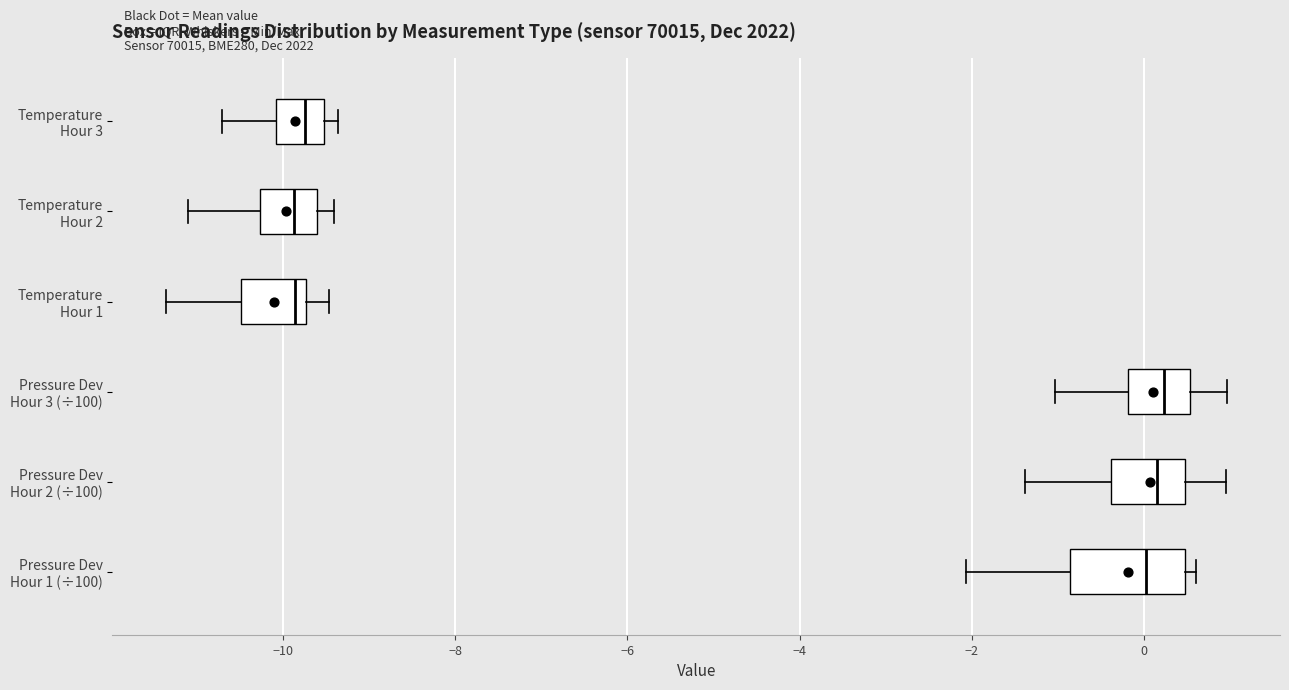

Where does the left whisker of the box for Pressure Dev Hour 3 (÷100) end on the x-axis? The values are not printed on the chart, so give them approximately, as read against the axis.

-1.0